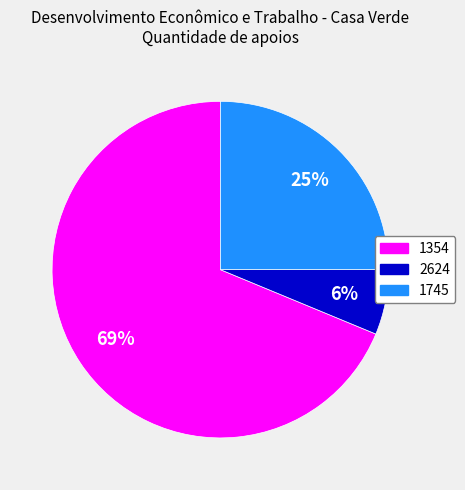

To the nearest percent, what is the average slice percentage?

33%